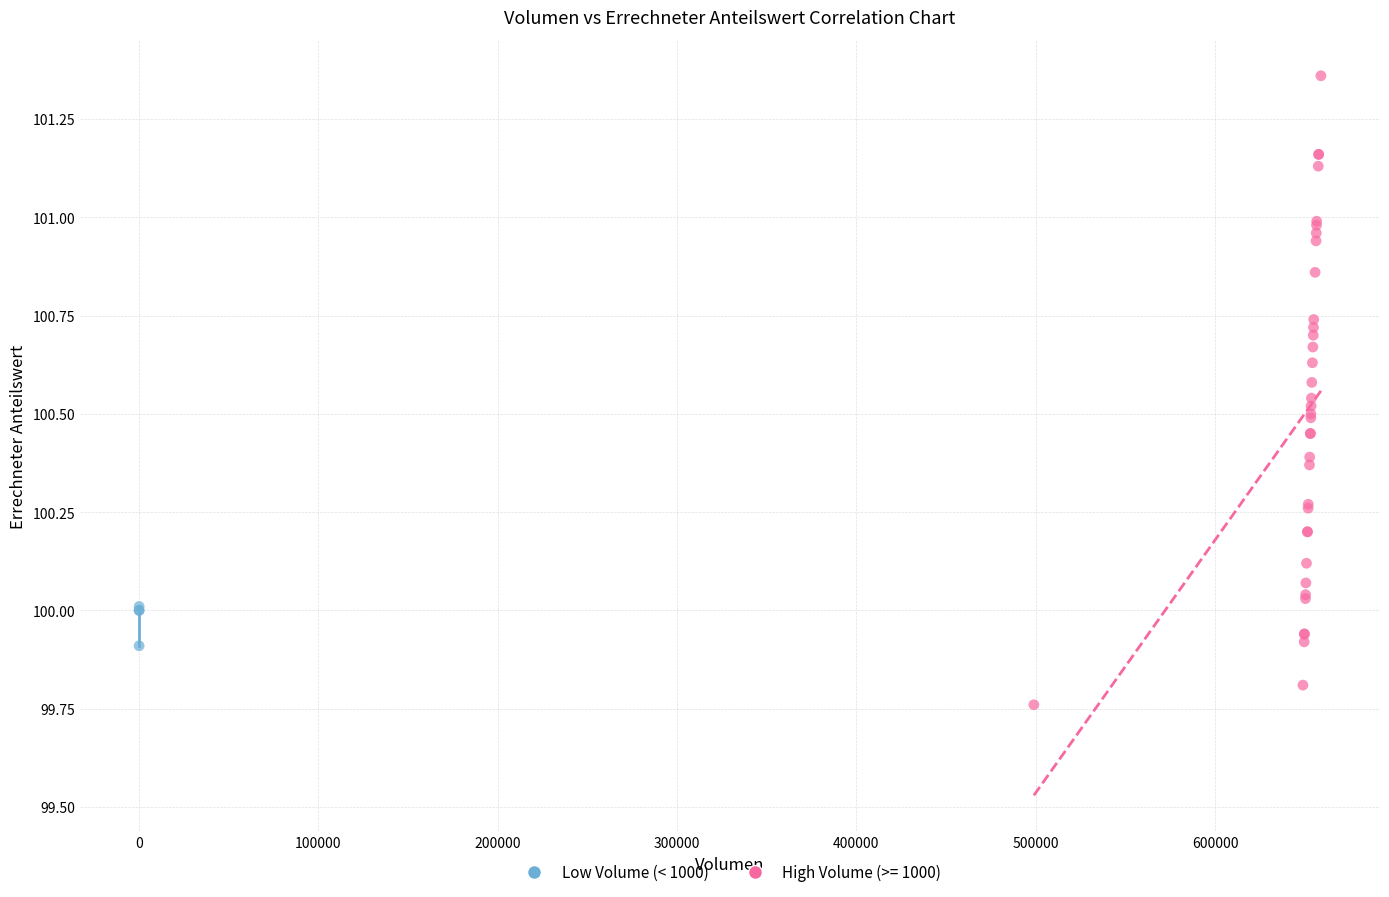

Which series has the widest spread of Y values?

High Volume (>= 1000)